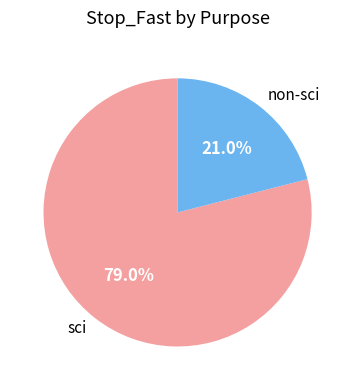

Is sci the majority of the pie?

Yes